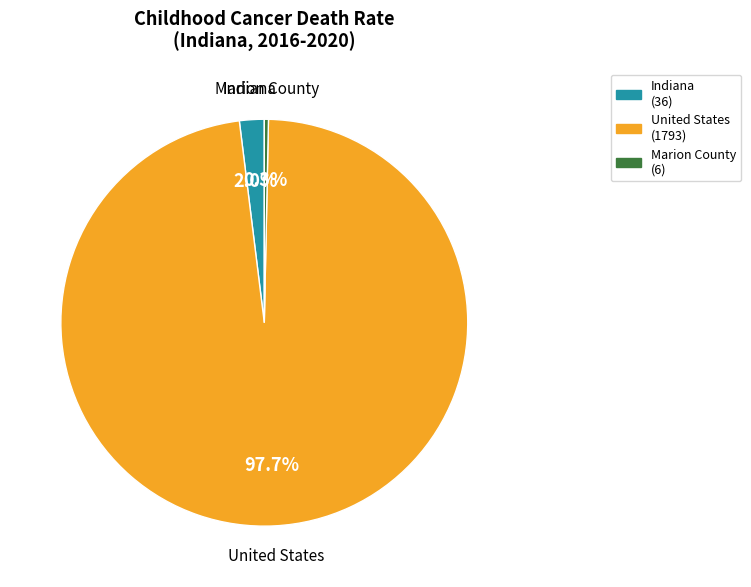

Does United States represent more than half of the total?

Yes